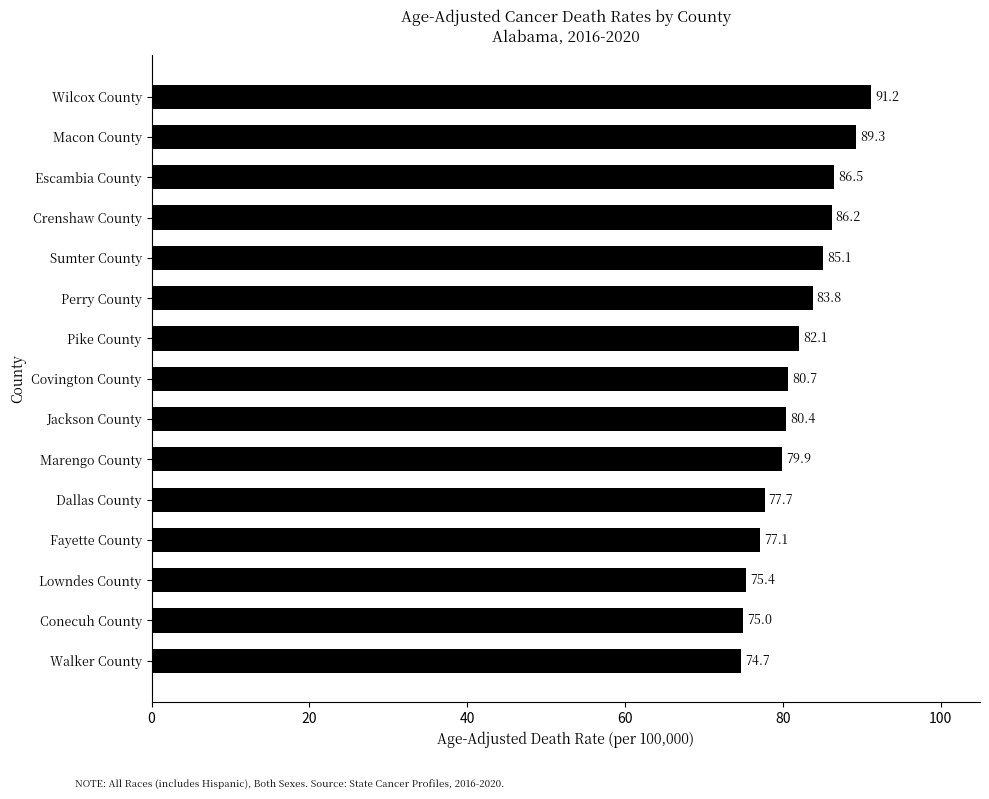

Between Macon County and Dallas County, which is larger?

Macon County